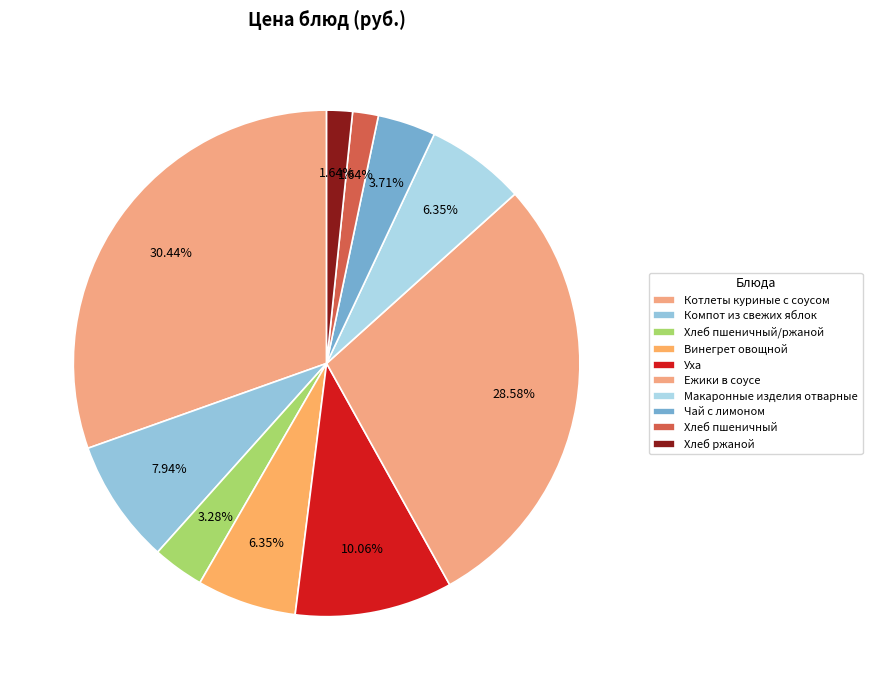

What percentage is the Чай с лимоном slice, to the nearest percent?

4%